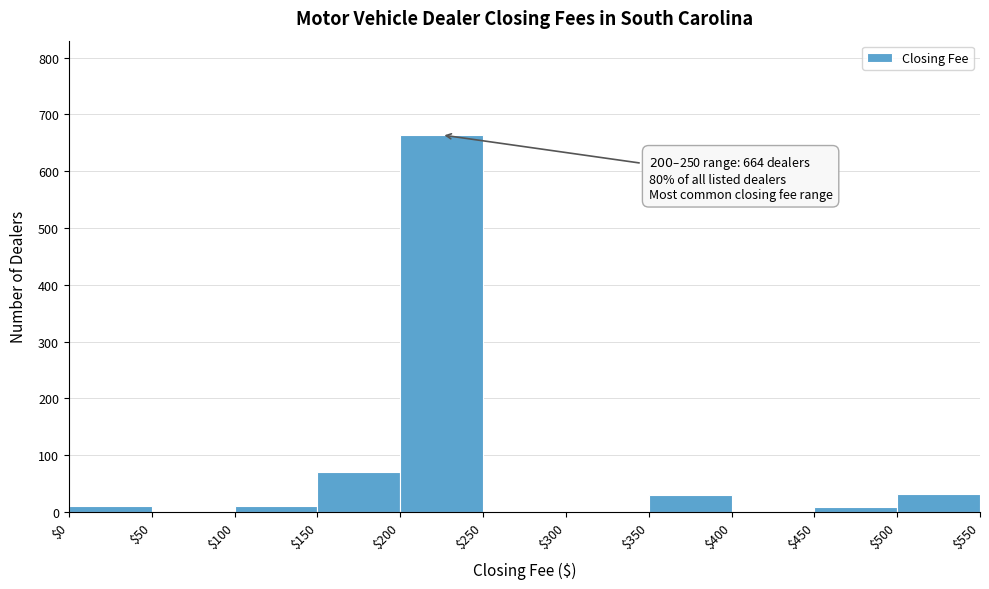

Over which range of the x-axis is the bar tallest?

$200 to $250